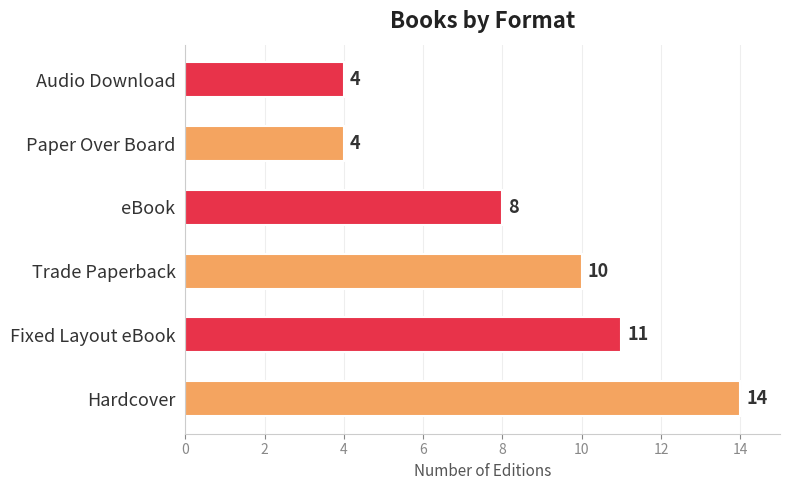

How many categories are shown in the chart?

6